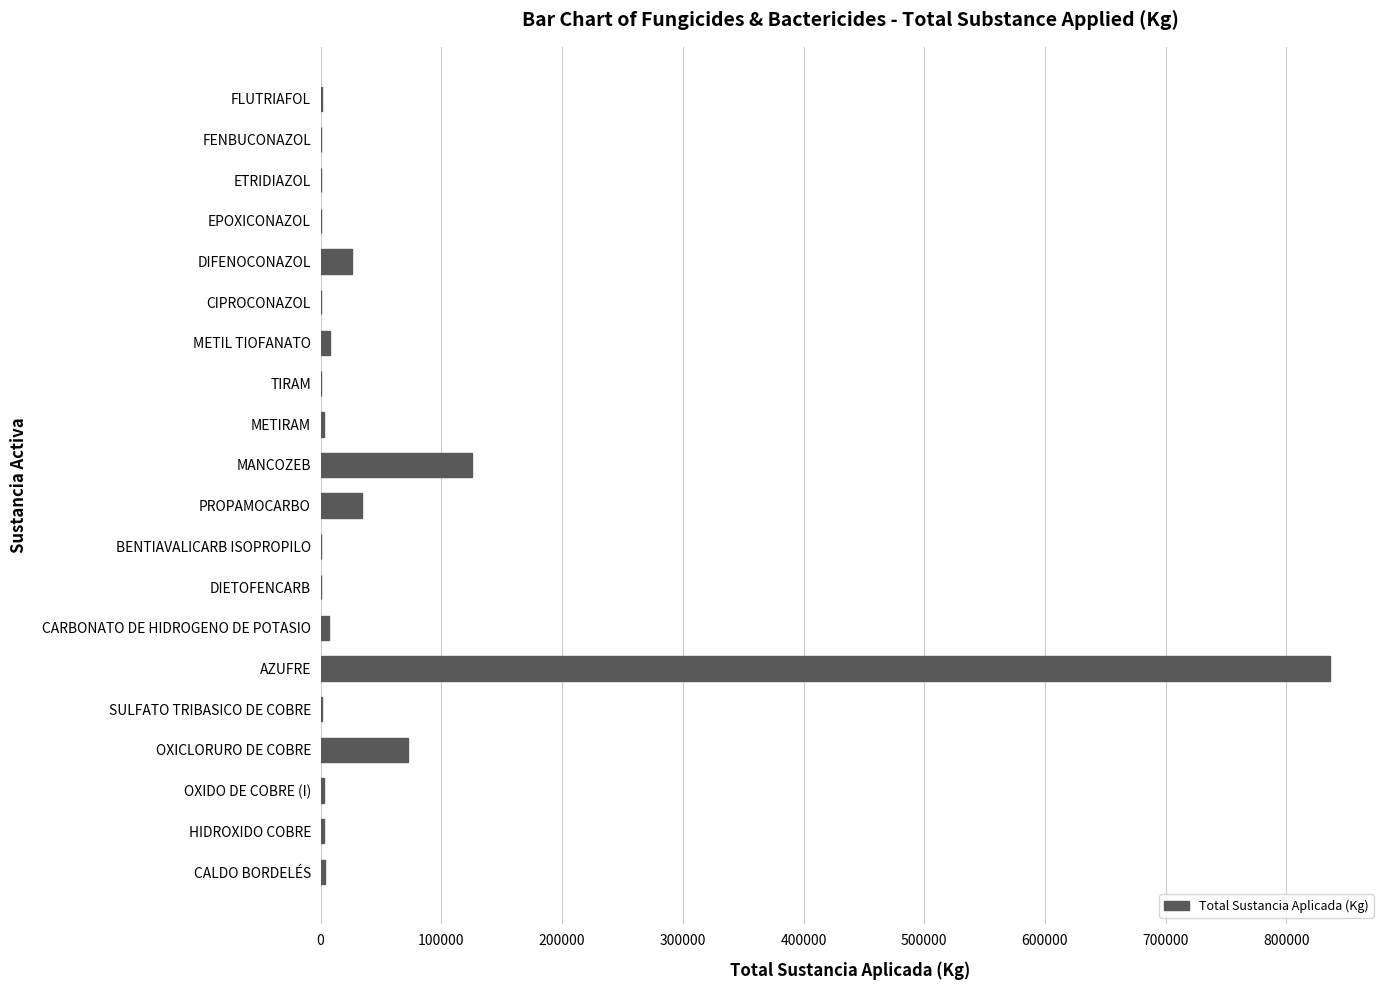

Where is the data nearest to the value 417878?

MANCOZEB